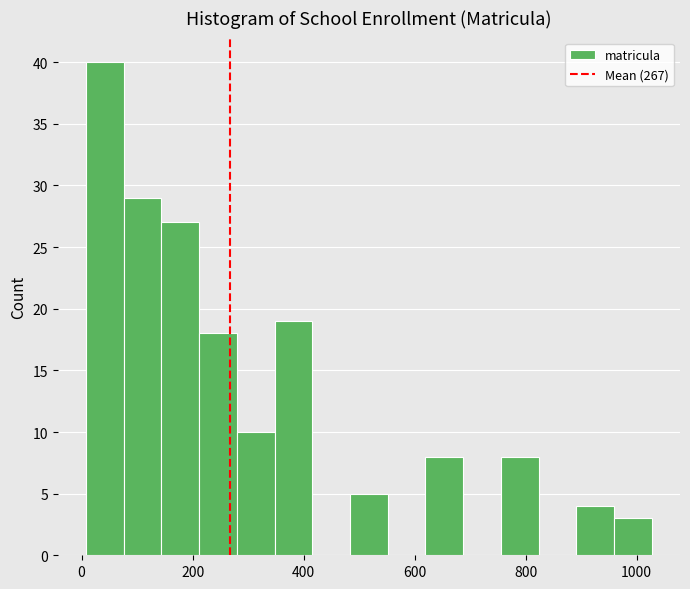

Read against the x-axis, roughly where is the centre of the tallest bar?

40